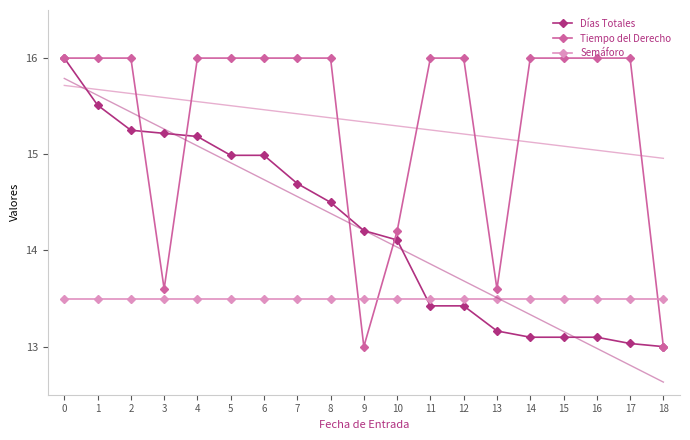

Read the Semáforo value at 7.

13.5